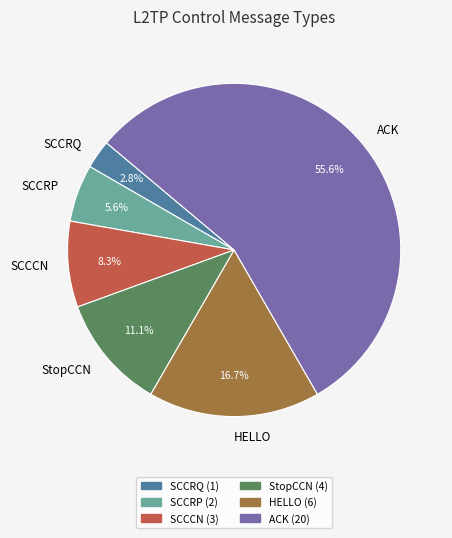

To the nearest percent, what is the difference between the largest and smallest slice percentages?

53%